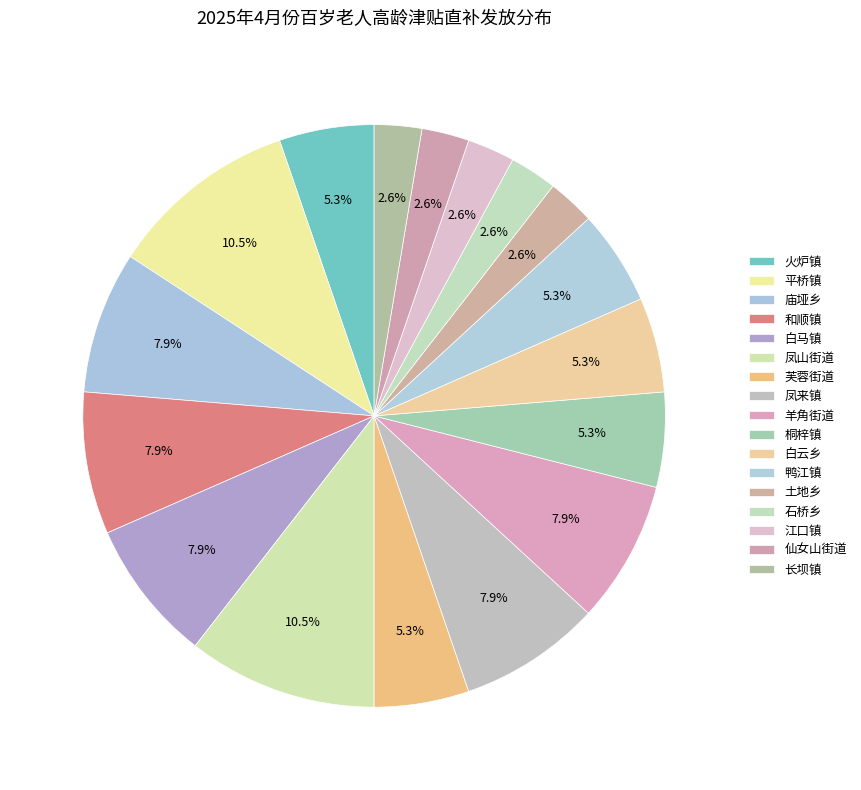

How many segments does this pie chart have?

17